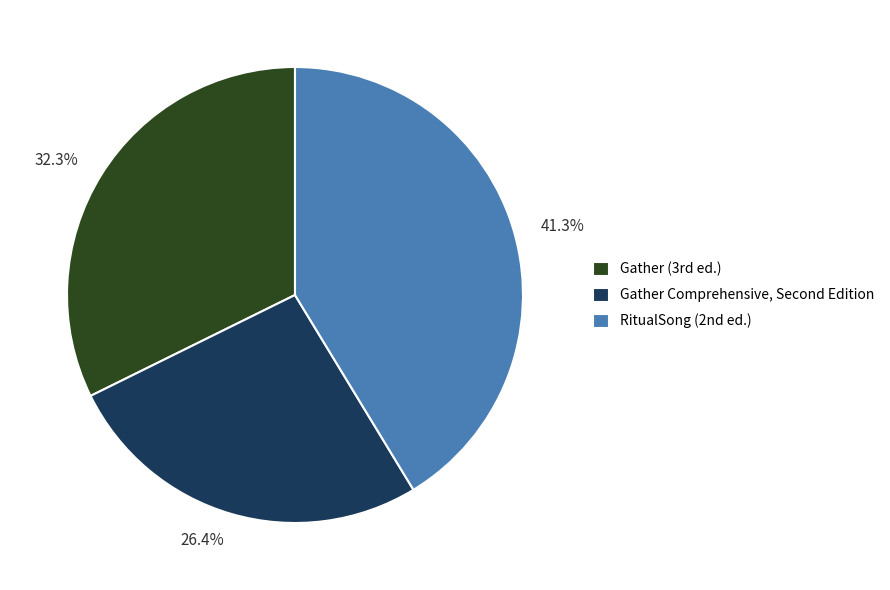

Which category has the smallest portion of the pie?

Gather Comprehensive, Second Edition